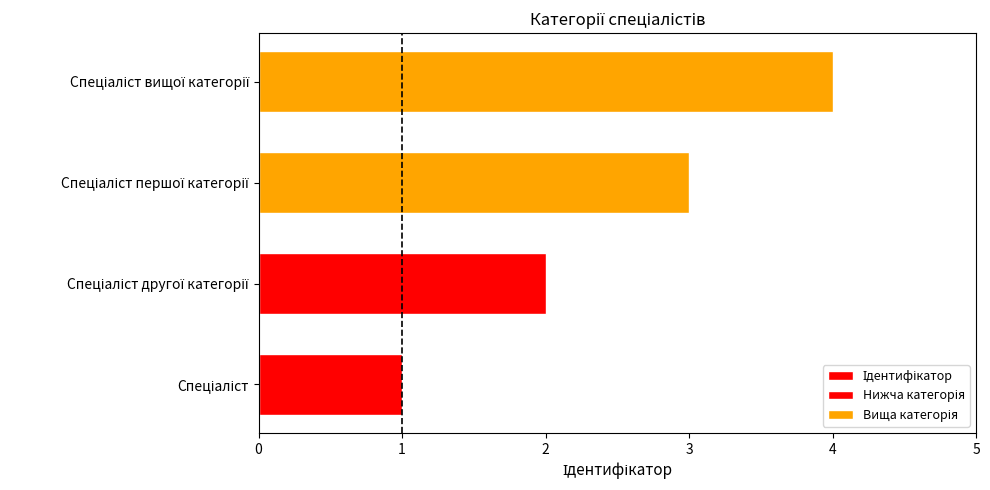

Rank the categories by value from highest to lowest.

Спеціаліст вищої категорії, Спеціаліст першої категорії, Спеціаліст другої категорії, Спеціаліст